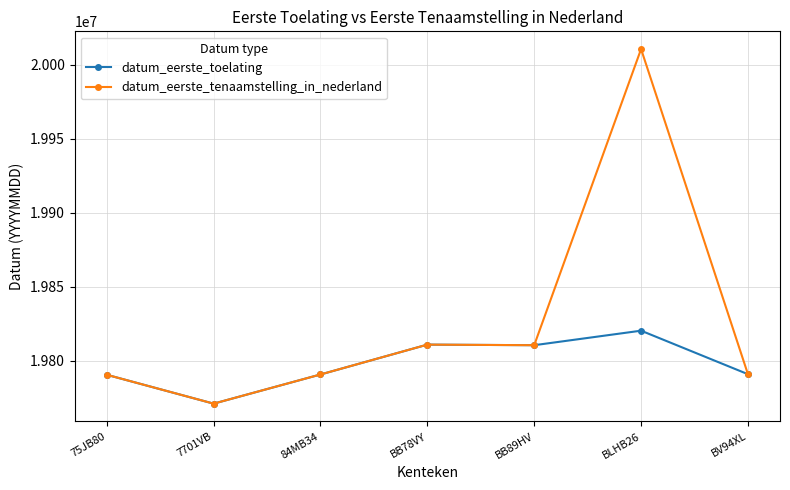

True or false: datum_eerste_tenaamstelling_in_nederland has a value of 19770902 at 7701VB.

True